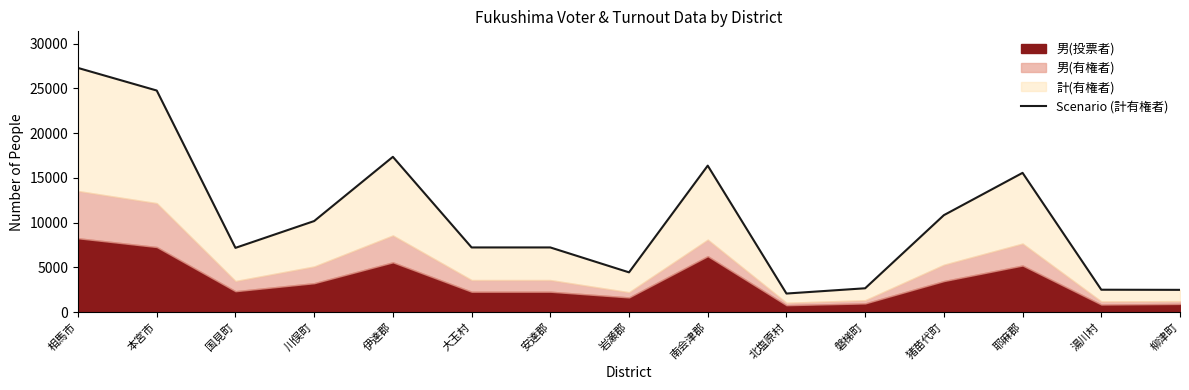

Is it true that the value at 湯川村 is 2498?

True